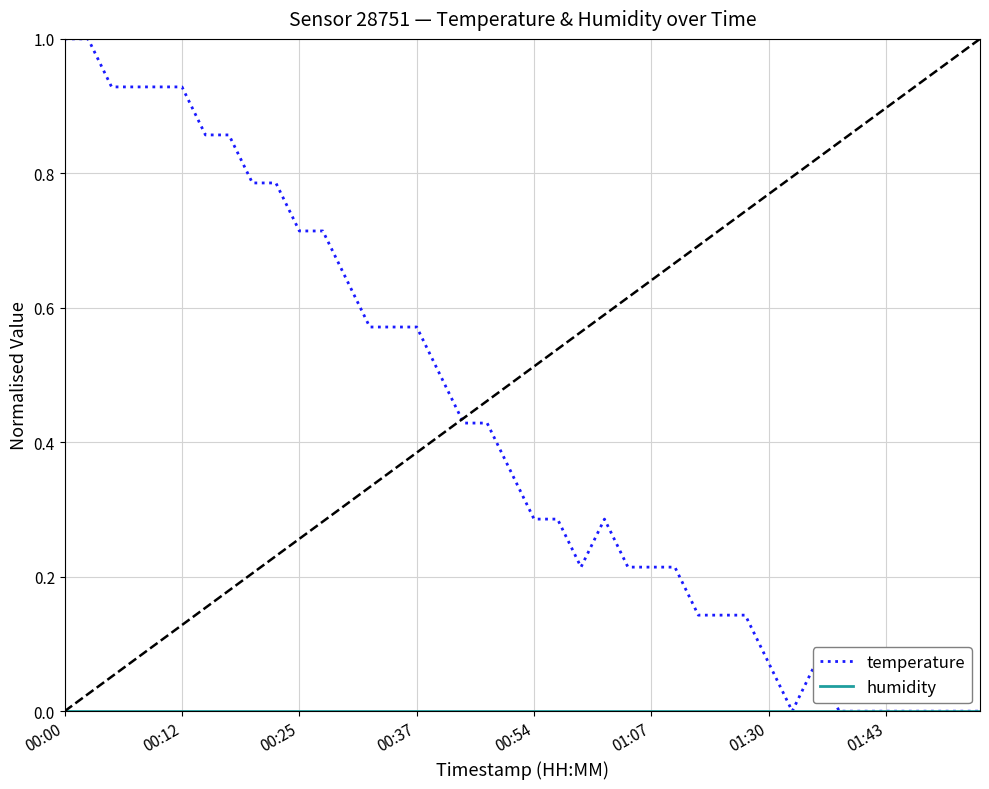

What is the highest value of the temperature series?

1.0